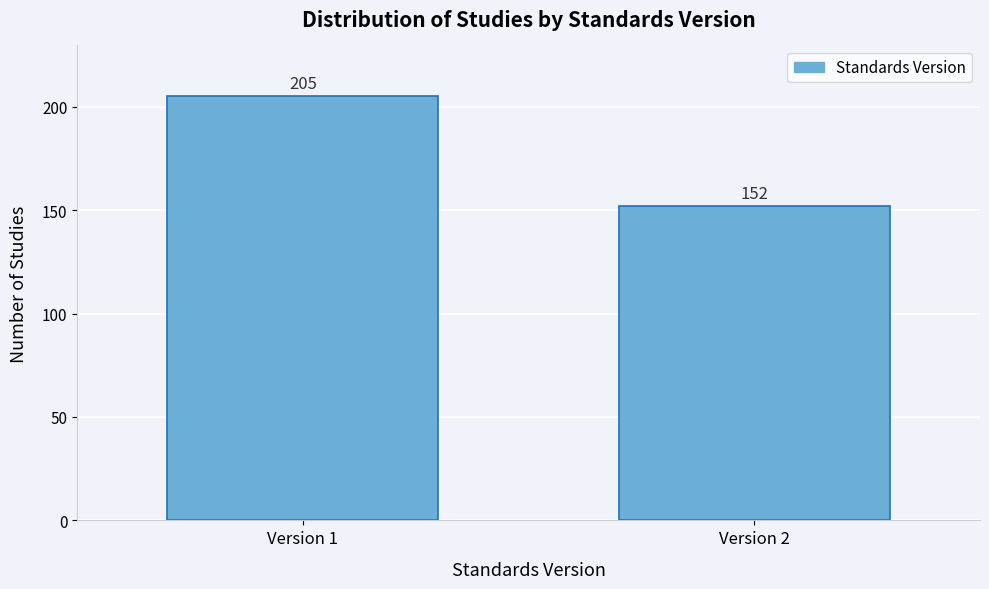

Reading left to right, what are all the values shown in this chart?

Version 1=205	Version 2=152